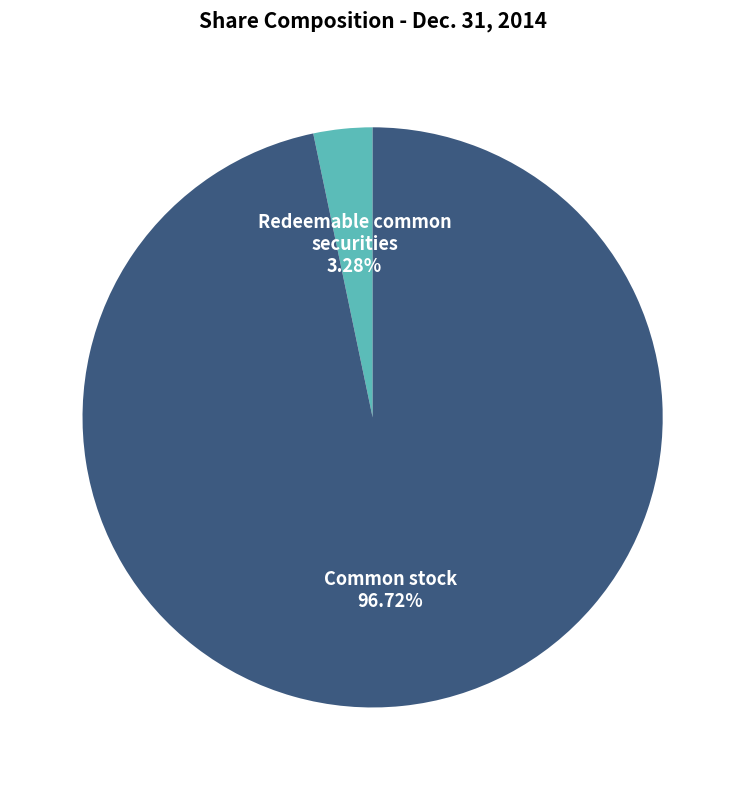

Do Common stock and Redeemable common securities together represent more than half of the pie?

Yes